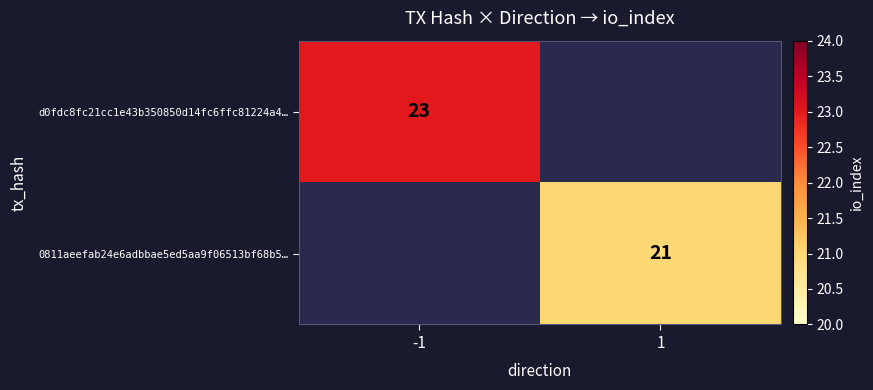

Which has a higher value, -1 or 1?

-1